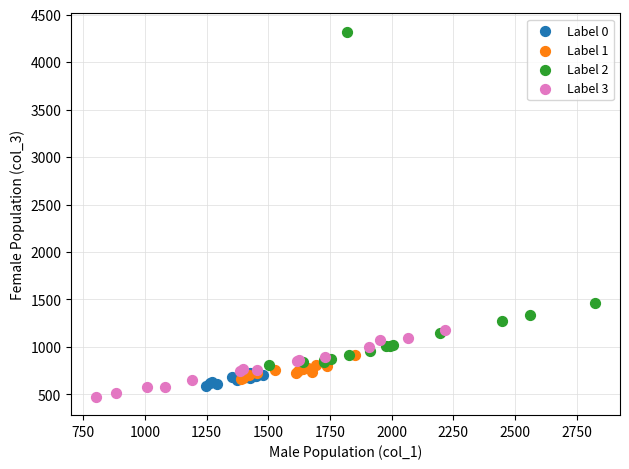

Which series contains the highest Y value?

Label 2